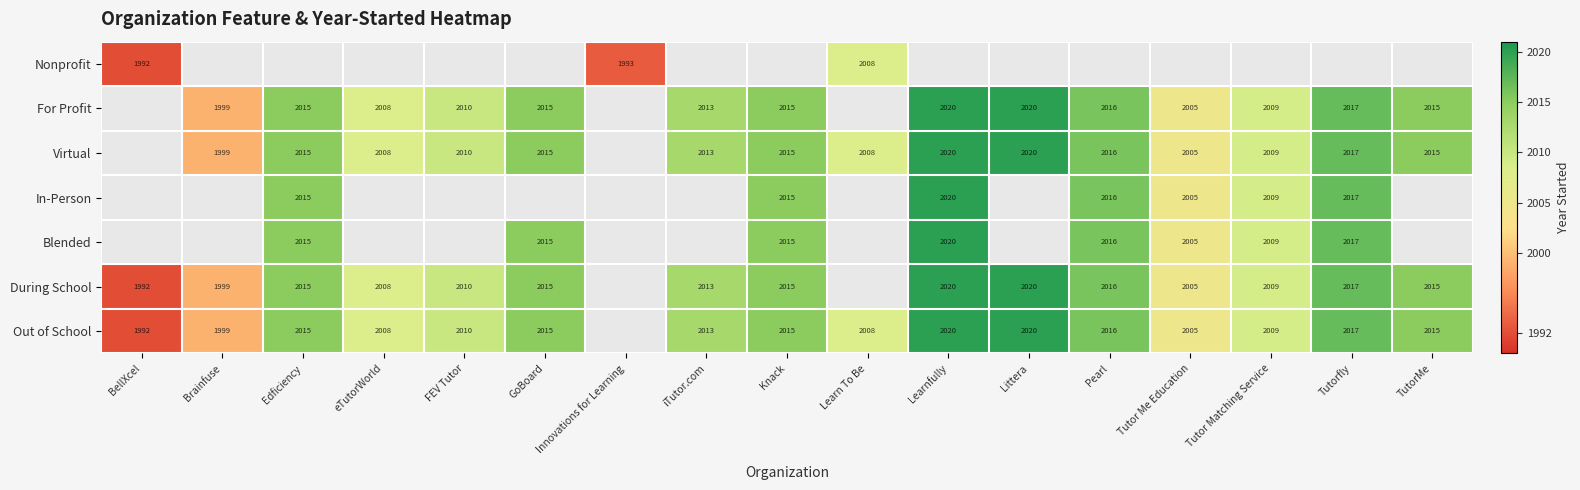

Is it true that Virtual equals 561 at Learnfully?

False